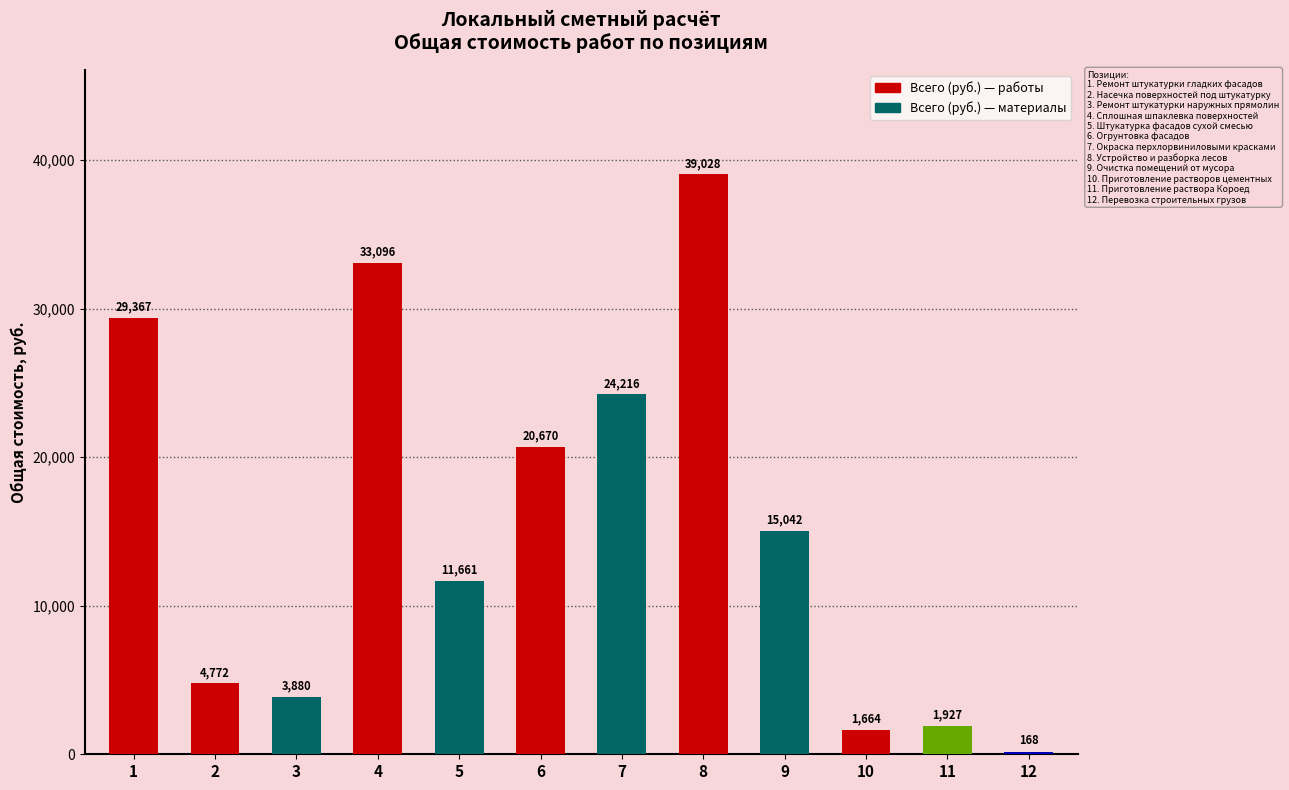

Is it true that the value at 4 is 15000.7?

False